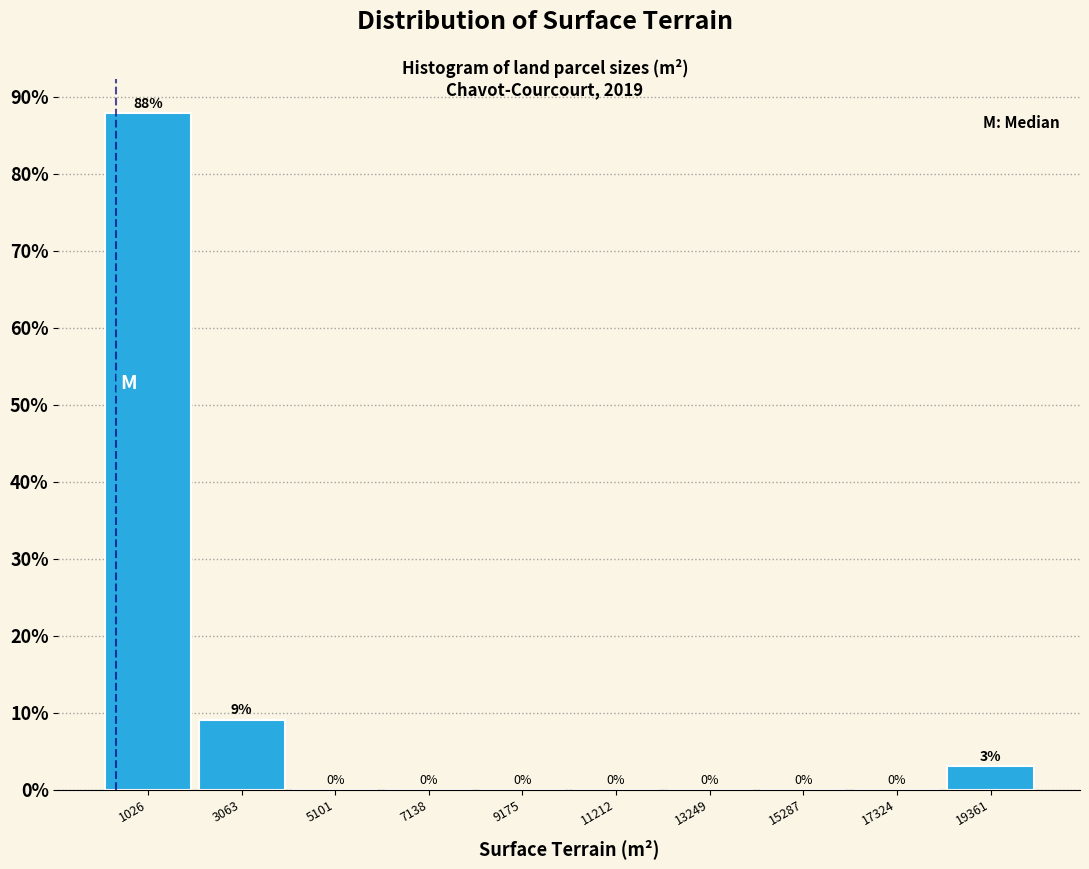

Which range on the x-axis has the tallest bar?

0 to 2000